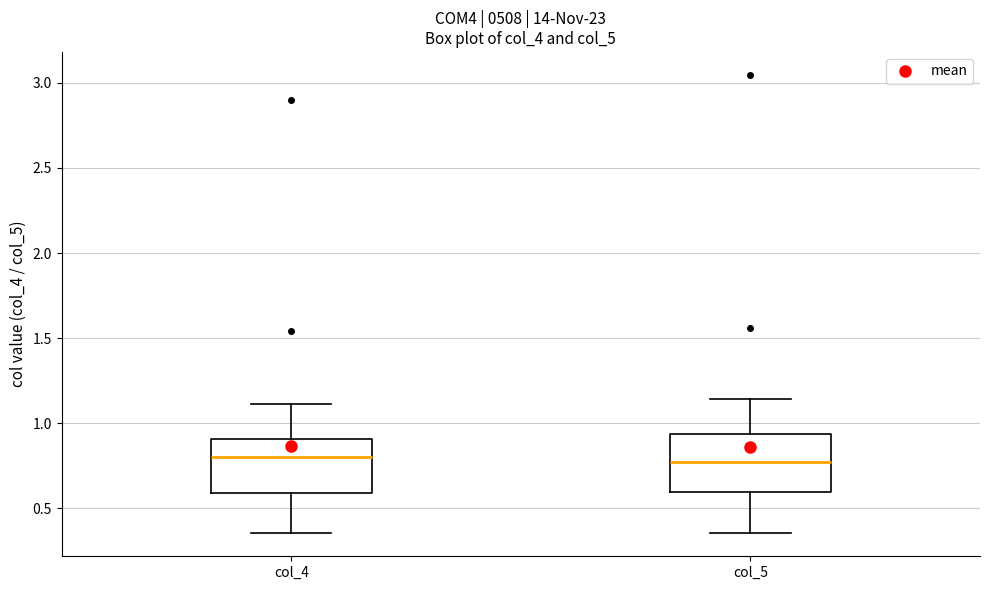

Reading left to right, transcribe this box plot: for each box, give where its median line is, the range the box spans, and where its two whiskers end, as read against the y-axis. The values are not printed on the chart, so give them approximately, as read against the axis.

col_4: median 0.80, box 0.60 to 0.90, whiskers 0.35 to 1.10
col_5: median 0.75, box 0.60 to 0.95, whiskers 0.35 to 1.15